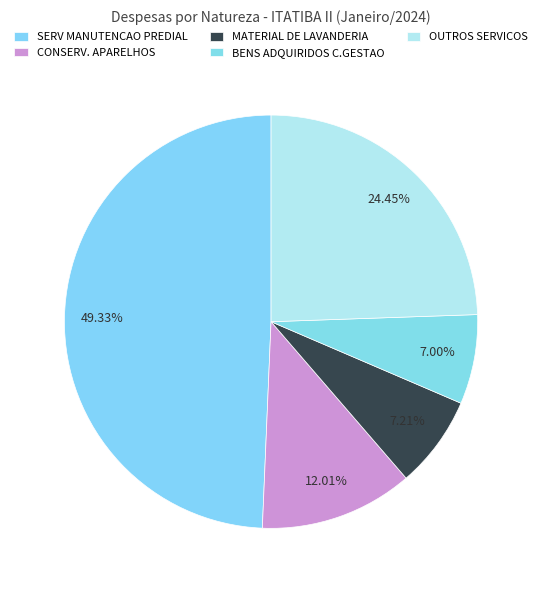

Which category has the biggest portion of the pie?

SERV MANUTENCAO PREDIAL